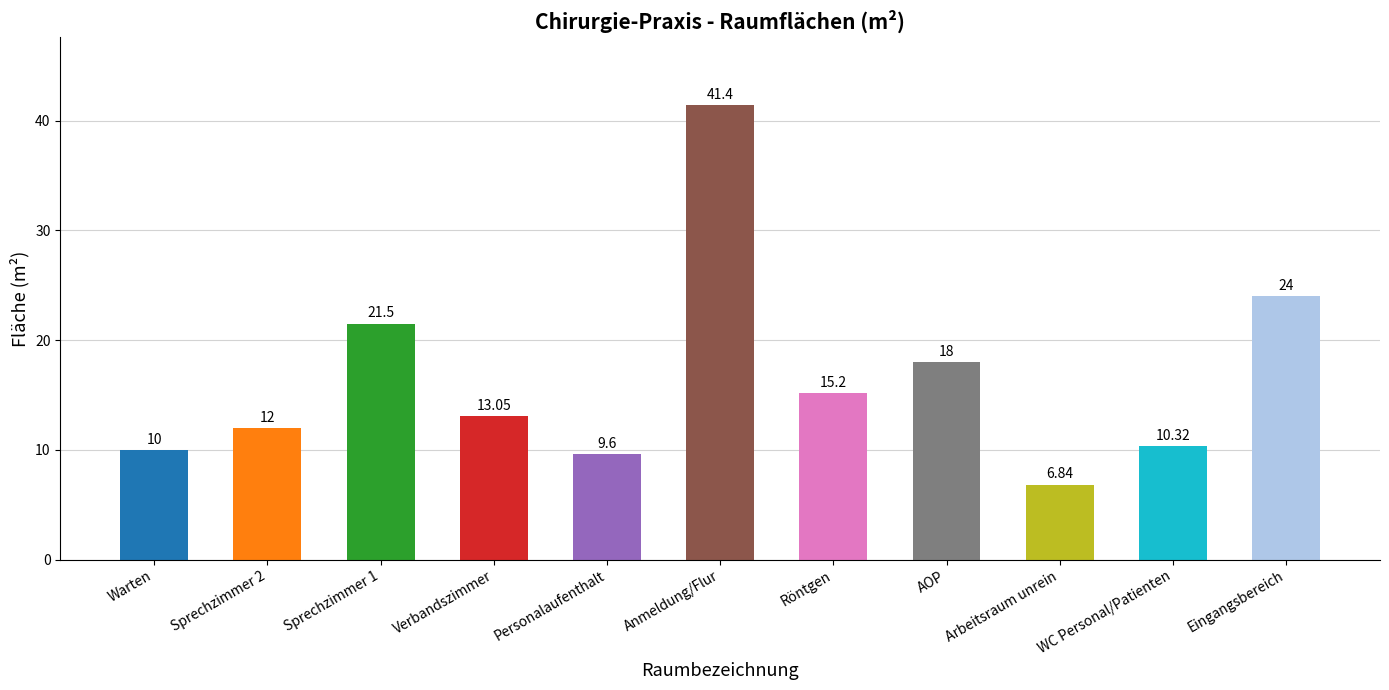

Which has a higher value, Verbandszimmer or Sprechzimmer 2?

Verbandszimmer